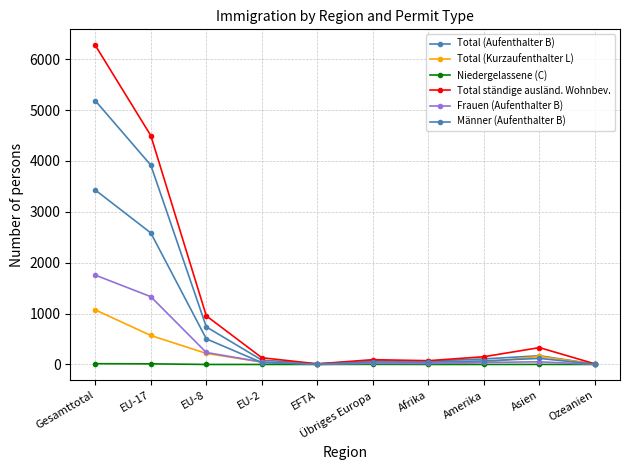

Which category has the highest value across all series?

Gesamttotal